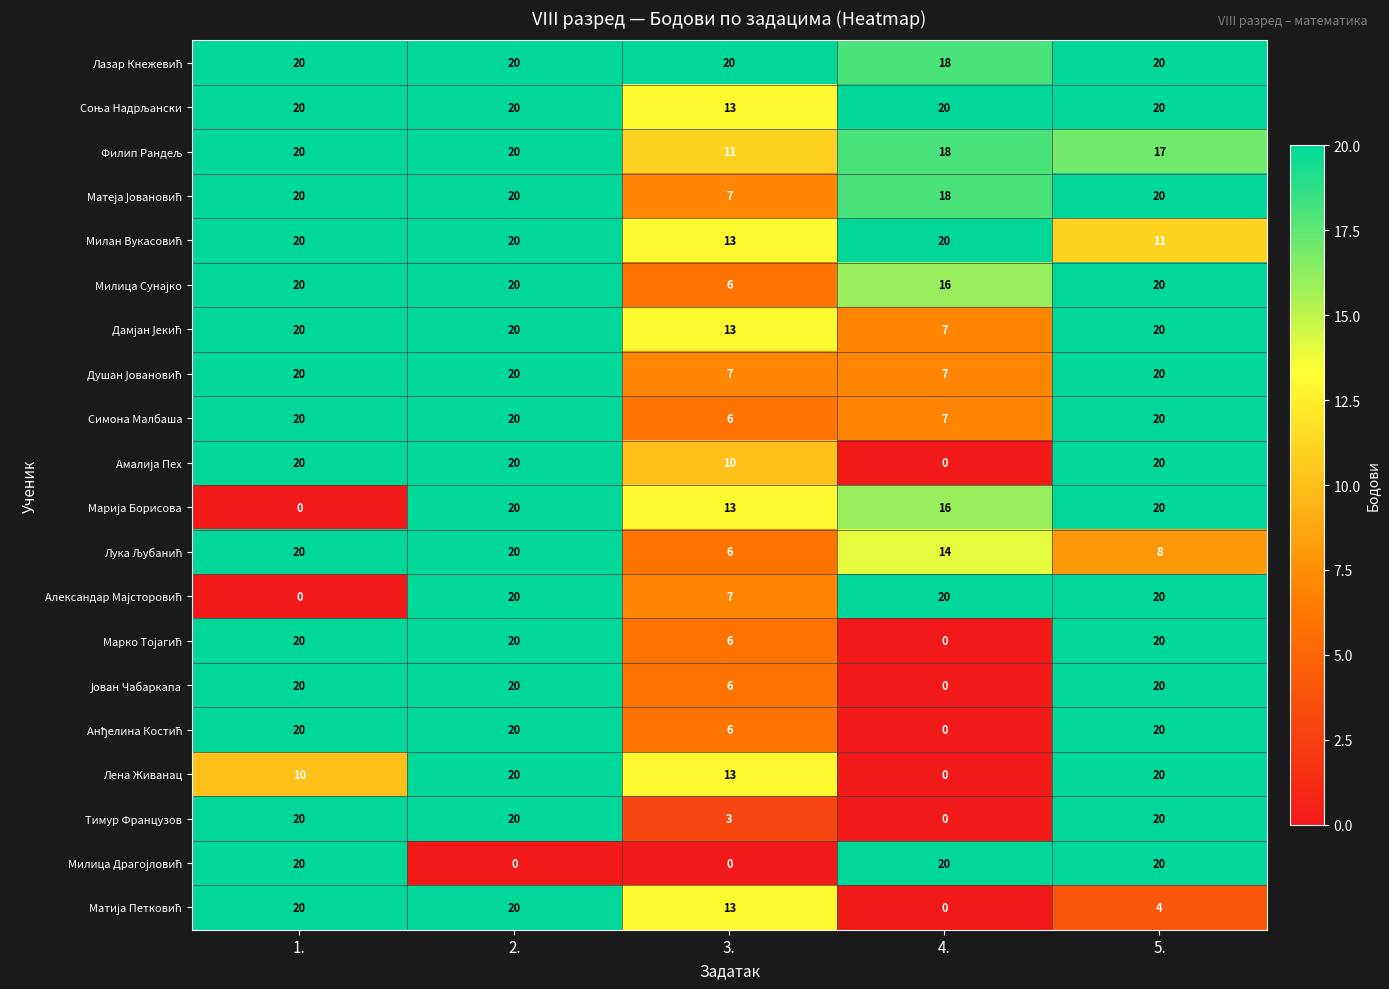

Is it true that Симона Малбаша equals 20 at 5.?

True